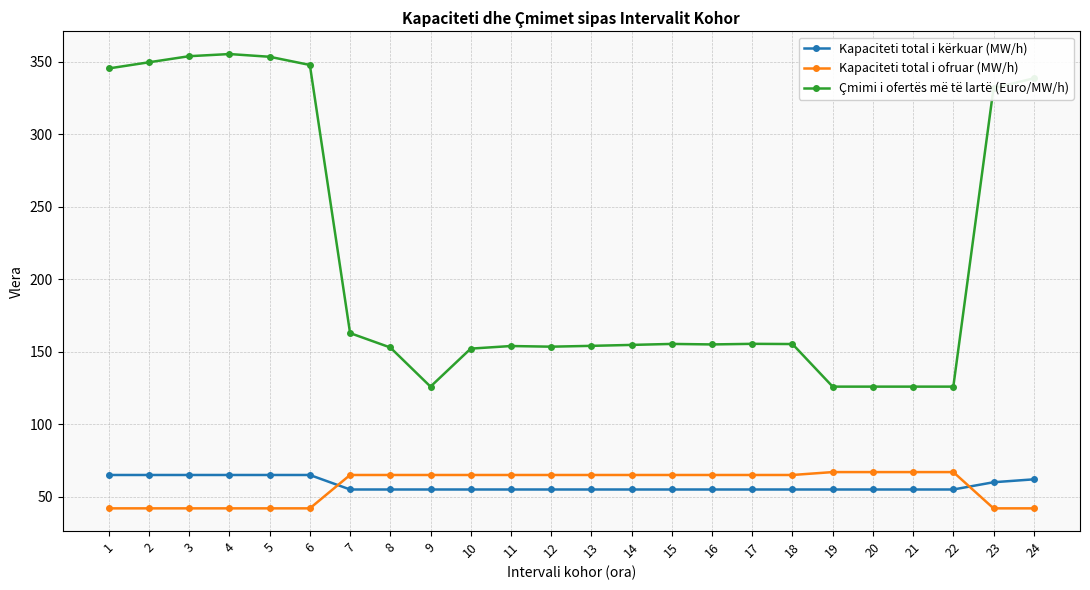

Is this an area chart (filled region under the line)?

No